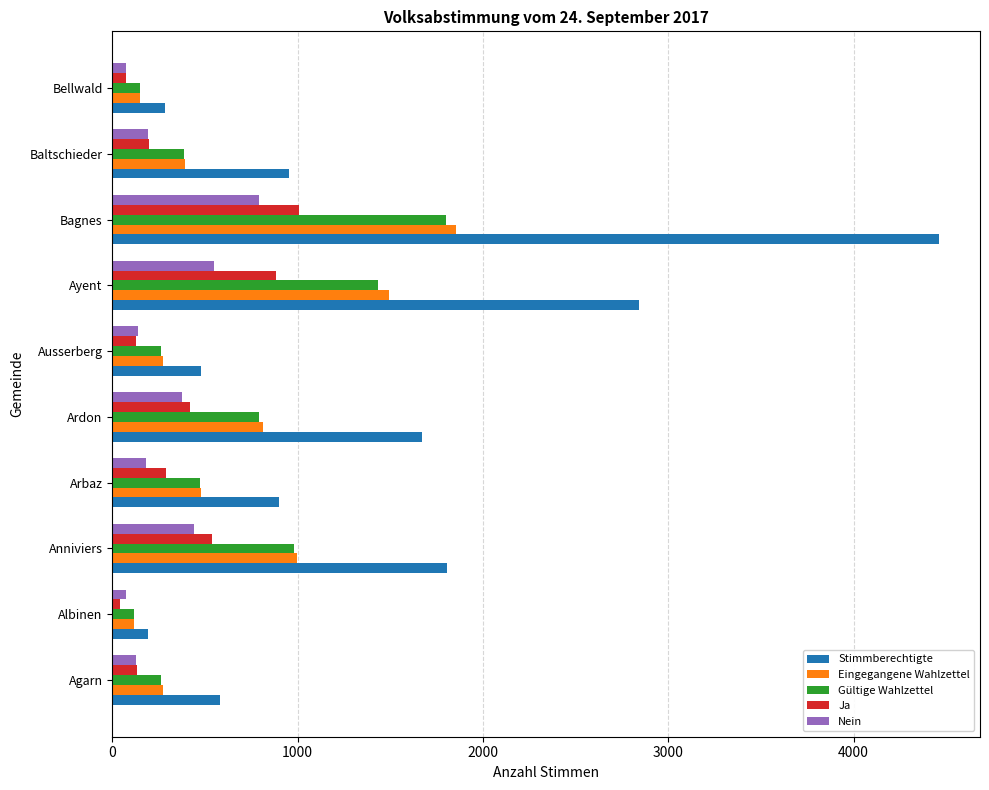

What is the maximum value shown in the chart?

4459